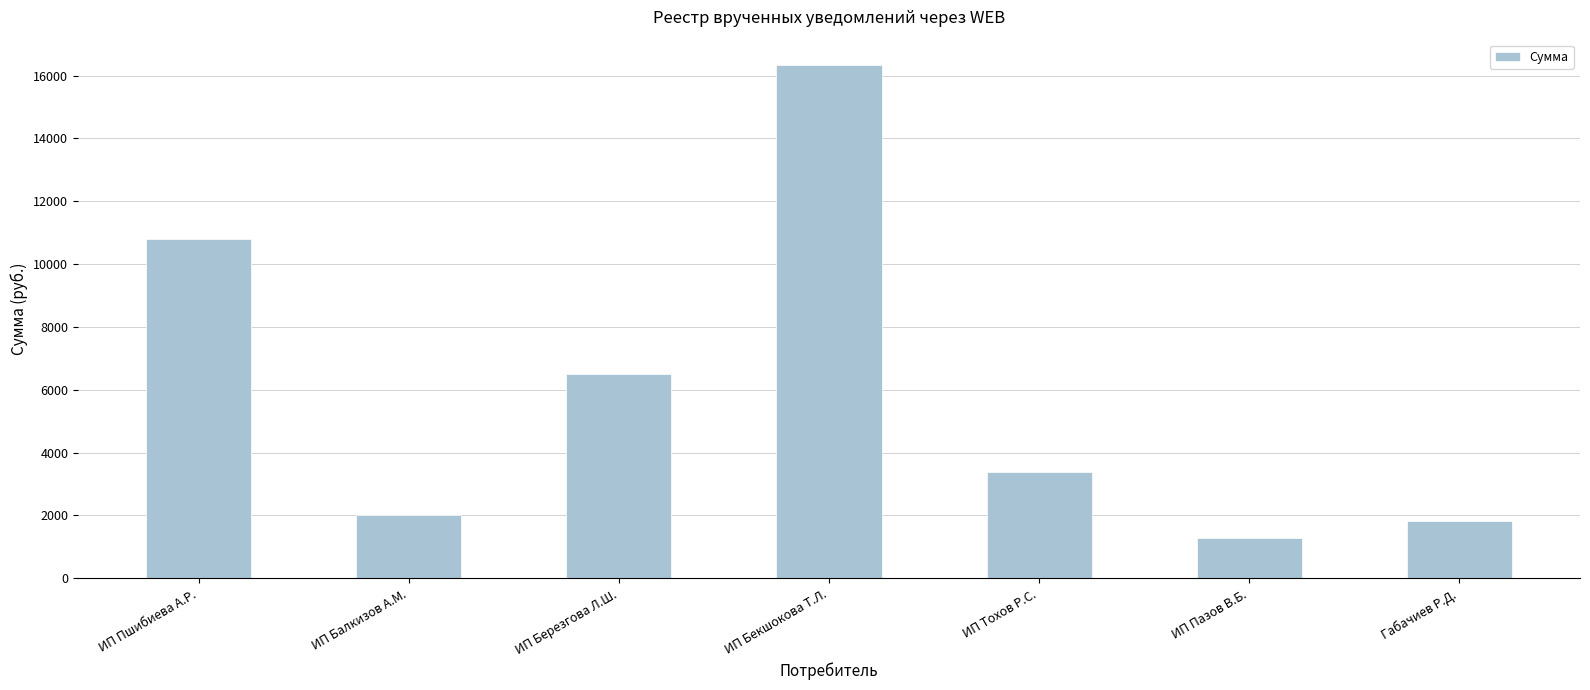

Reading right to left, what are all the values shown in this chart?

1830.3	1285.7	3391.8	16325.4	6486.0	2001.9	10801.2